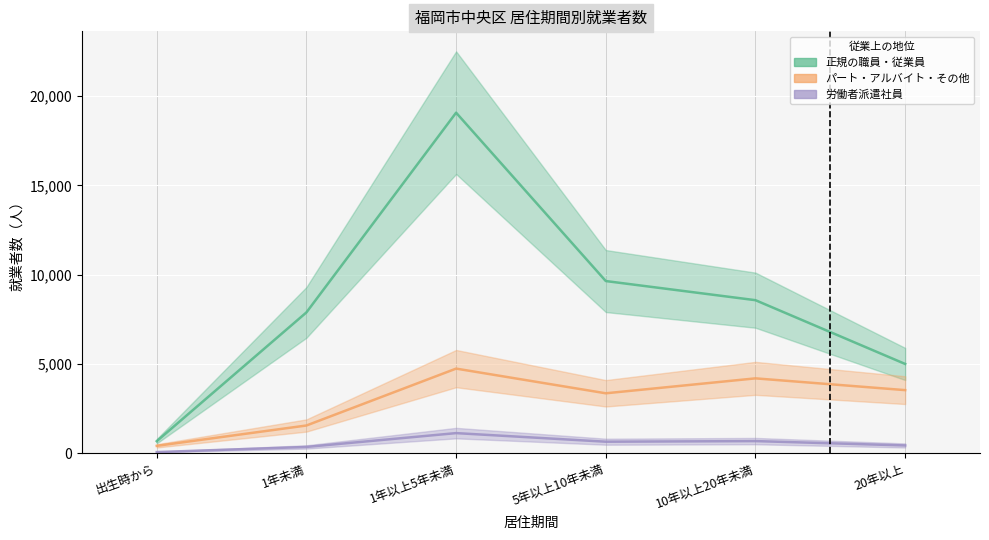

True or false: 労働者派遣社員 and パート・アルバイト・その他 intersect in this chart.

False